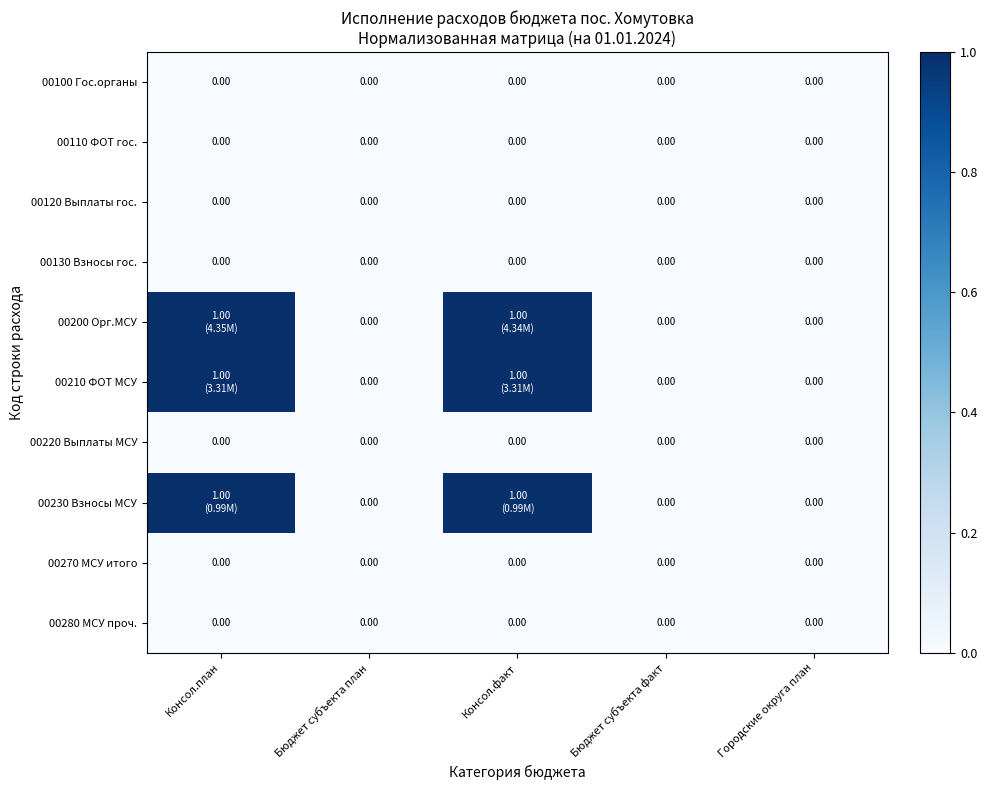

Is it true that 00210 ФОТ МСУ equals 0.7 at Консол.план?

False